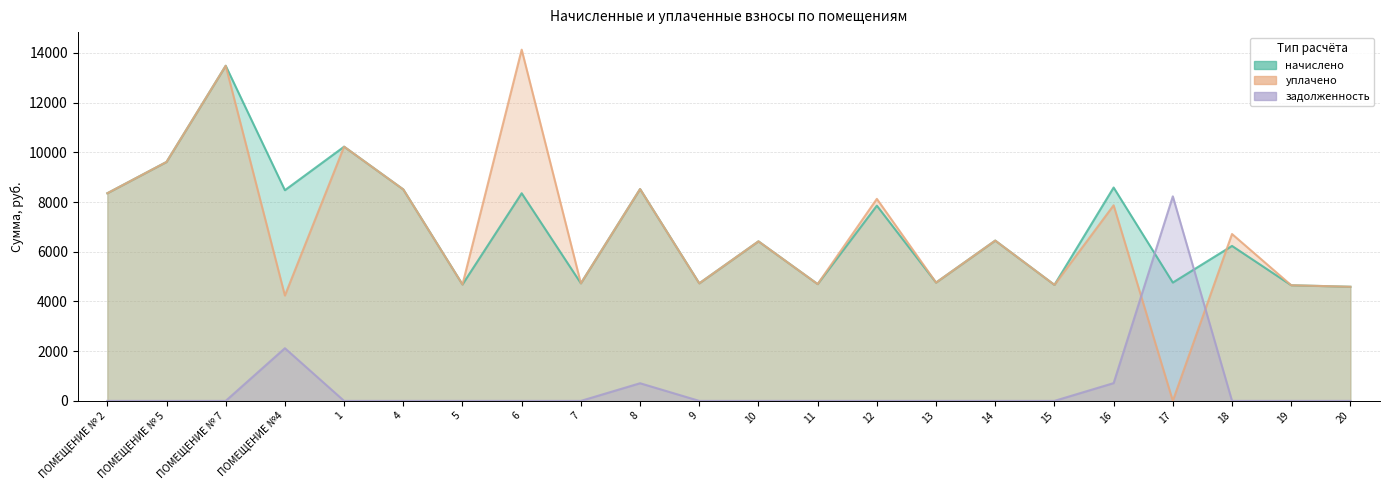

Where is начислено nearest to the value 9039?

16